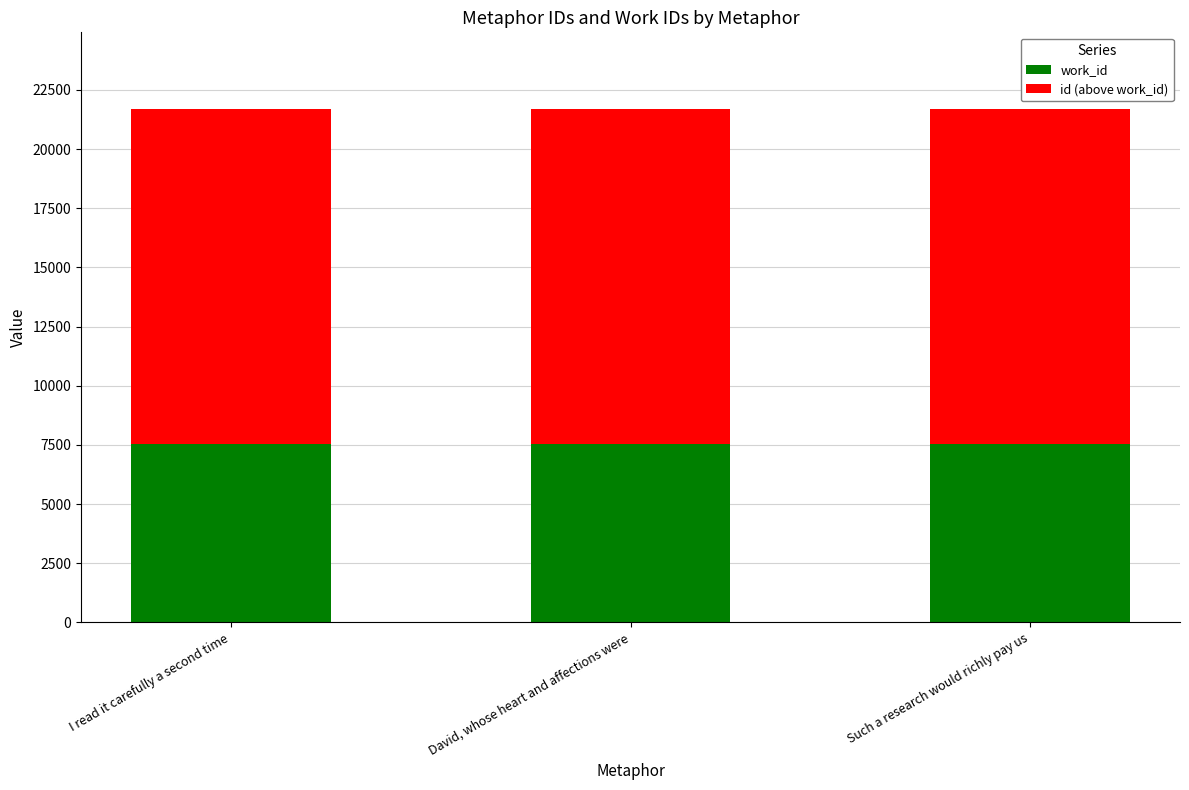

Reading right to left, what are the values for work_id?

Such a research would richly pay us=7541	David, whose heart and affections were=7541	I read it carefully a second time=7541